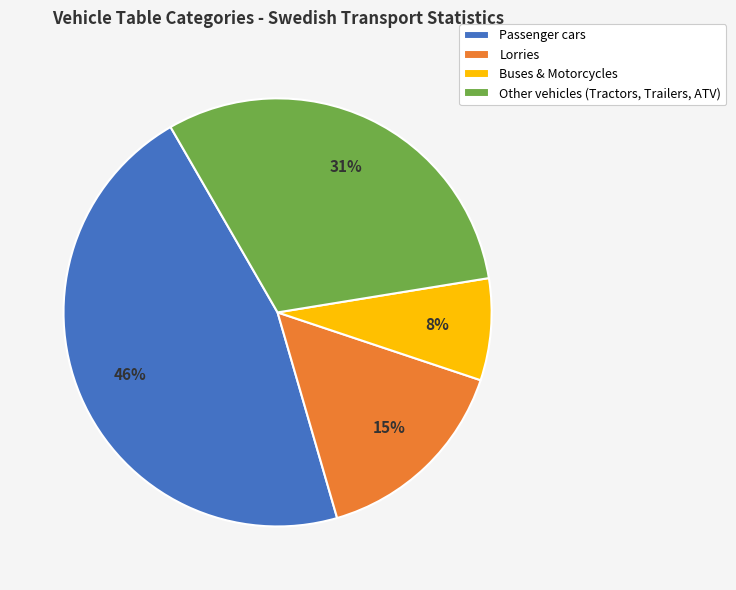

Does any single category account for the majority?

No